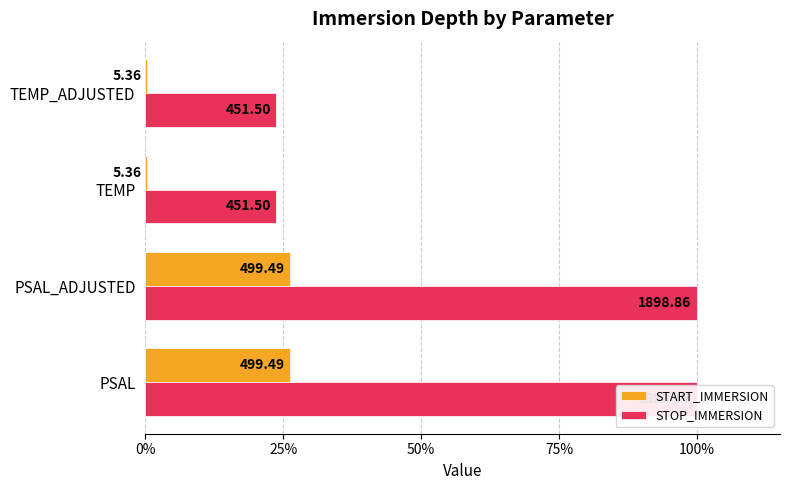

What is the greatest value displayed?

100.0